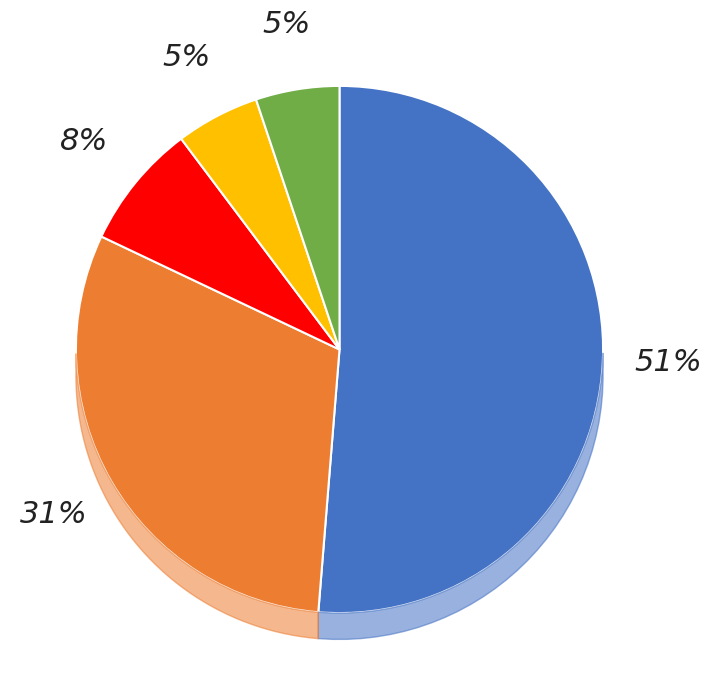

Between Audio Download and Hardcover, which is larger?

Audio Download